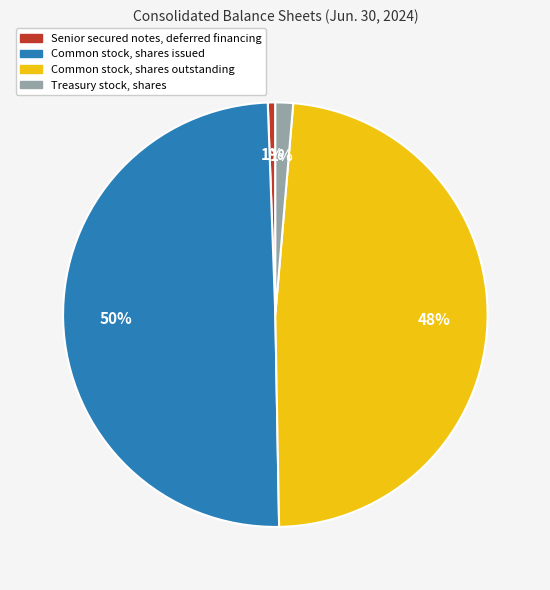

Does Common stock, shares outstanding represent more than half of the total?

No